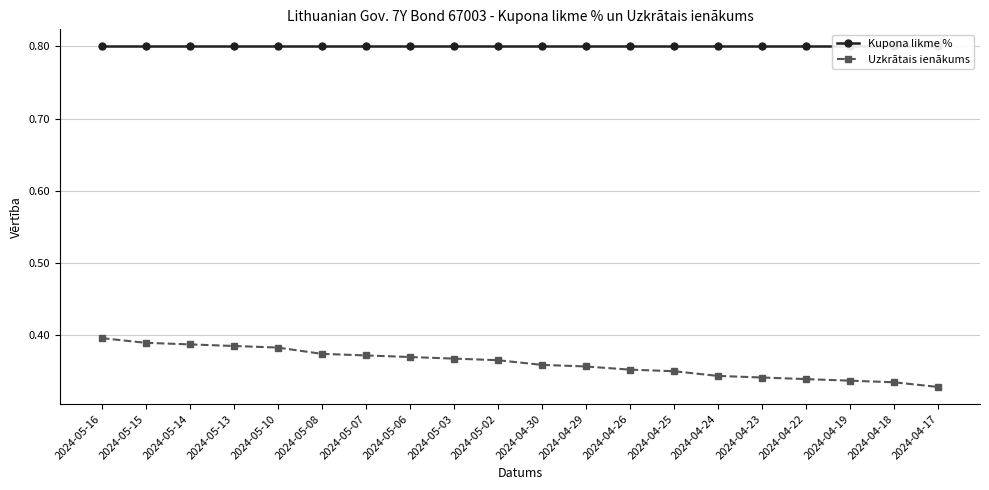

The value of Uzkrātais ienākums at 2024-05-02 is 0.4. True or false?

True